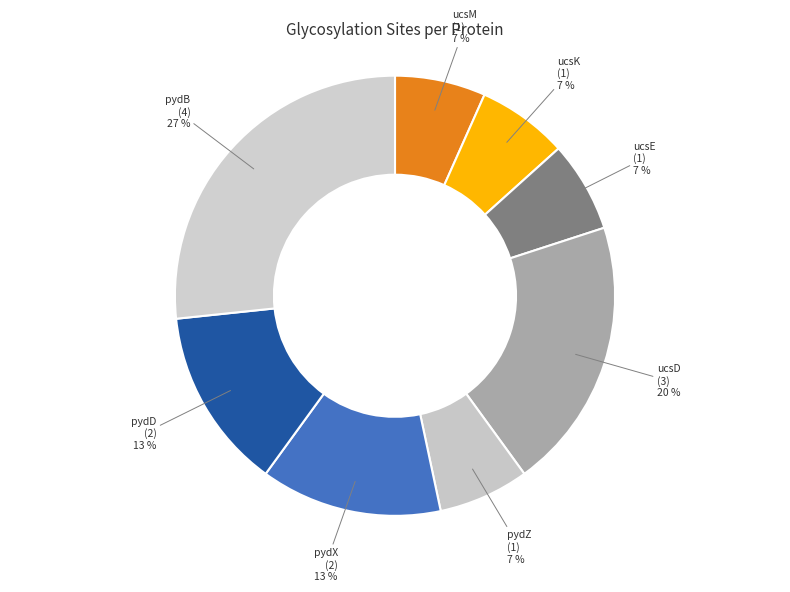

Count the number of slices in the pie.

8